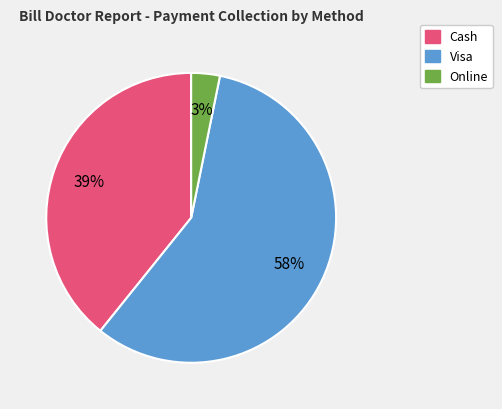

Does any single category account for the majority?

Yes